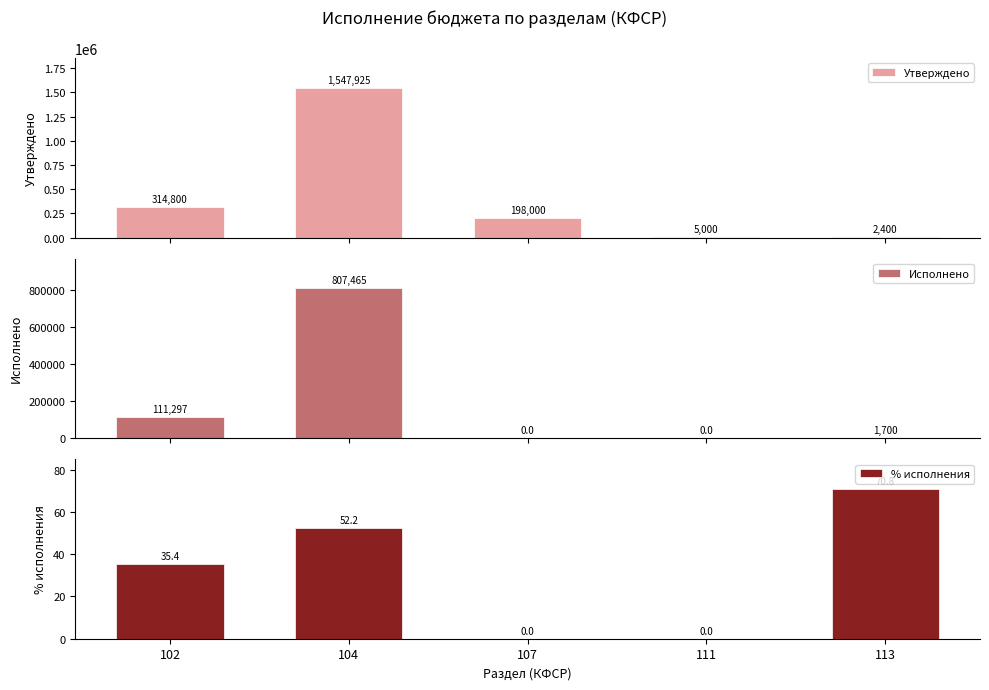

Which series has the widest spread of values?

Утверждено